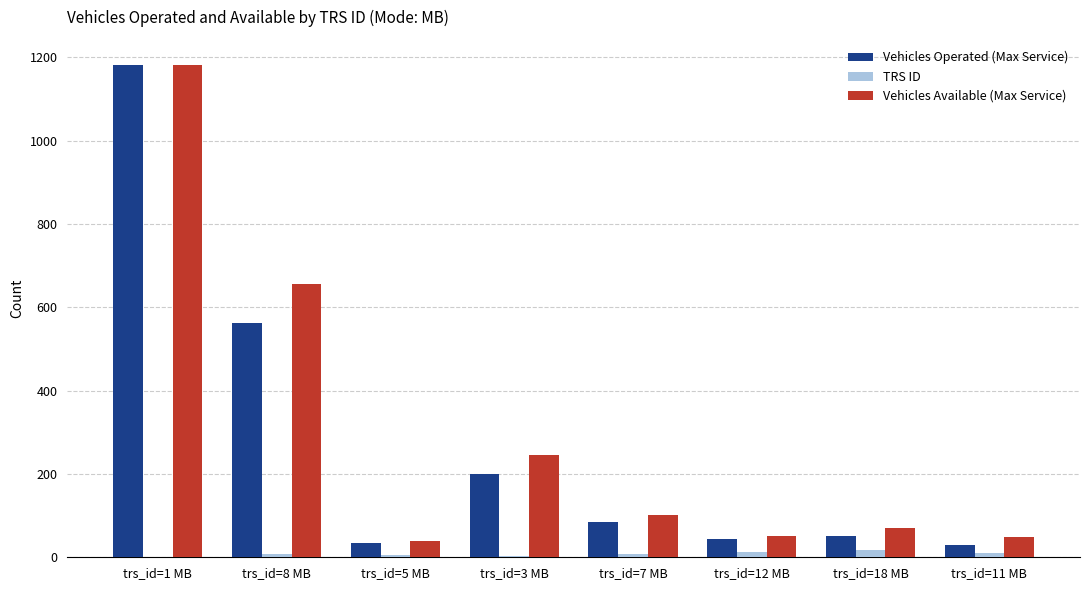

What is the approximate value of TRS ID at trs_id=8 MB, to the nearest 10?

10